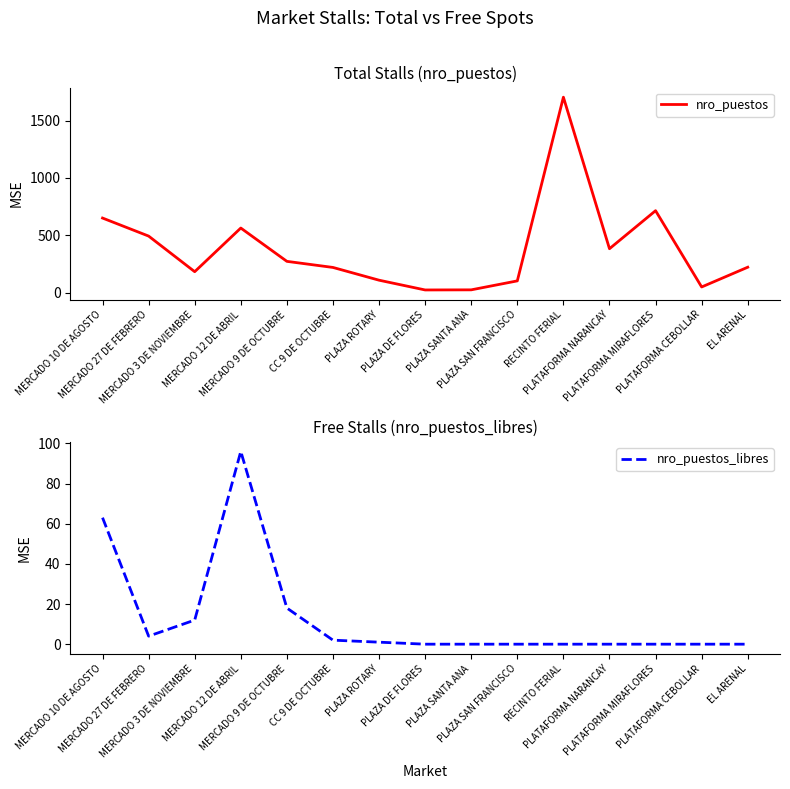

True or false: nro_puestos_libres and nro_puestos intersect in this chart.

False